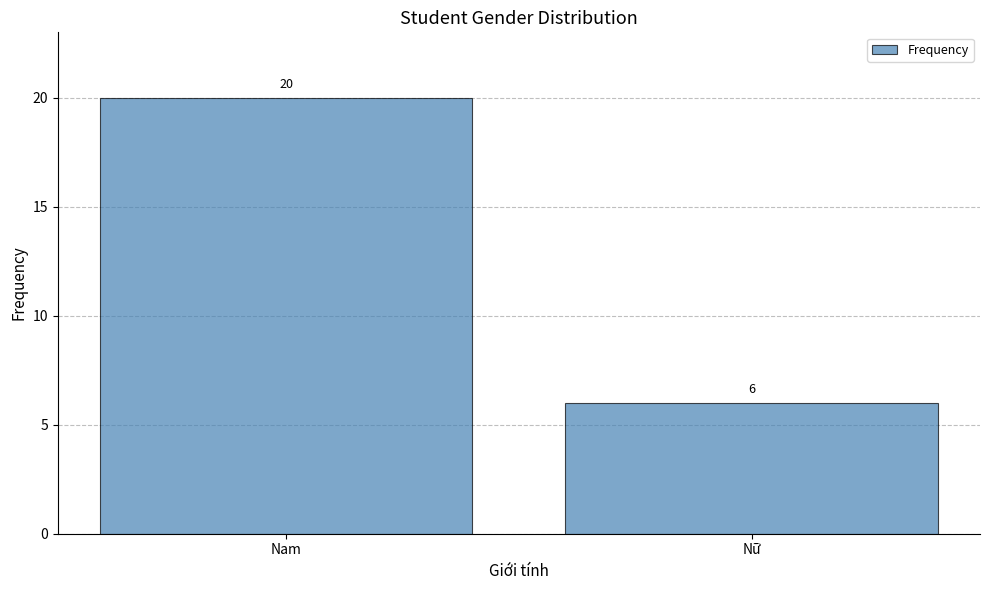

What is the minimum value shown in the chart?

6